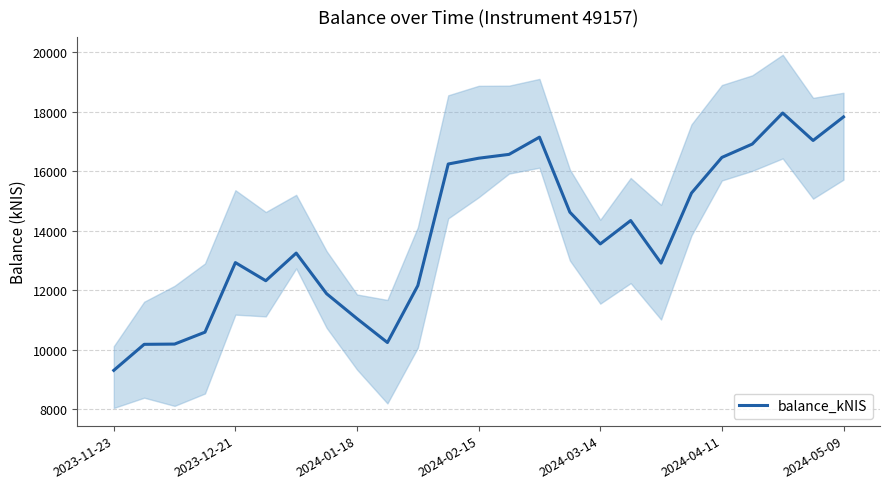

What is the maximum value for balance_kNIS?

17955.8